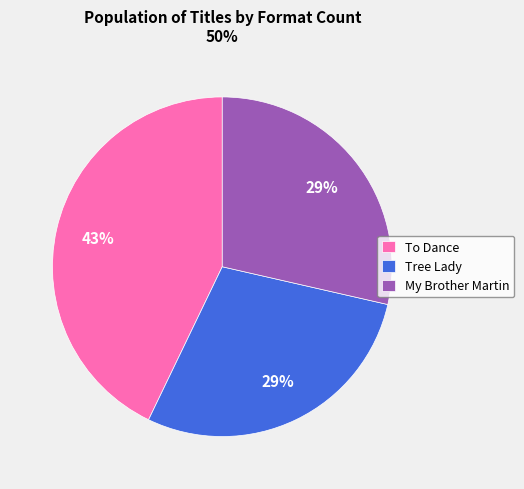

Combined, do Tree Lady and My Brother Martin account for over 50%?

Yes